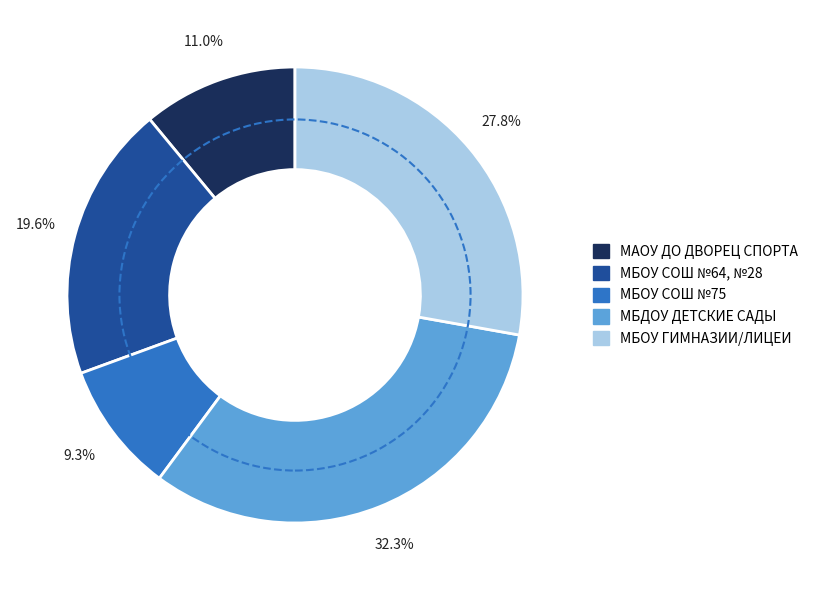

Is there a majority slice in this chart?

No